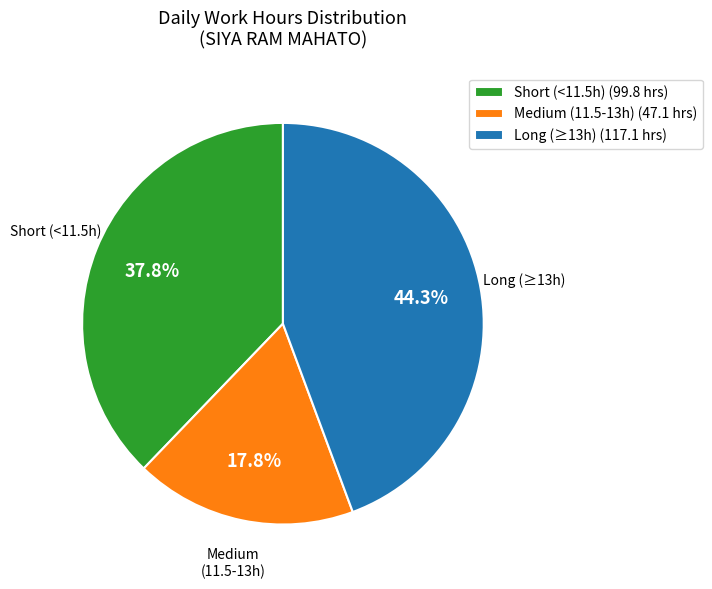

Which has a higher value, Long (≥13h) (117.1 hrs) or Medium (11.5-13h) (47.1 hrs)?

Long (≥13h) (117.1 hrs)